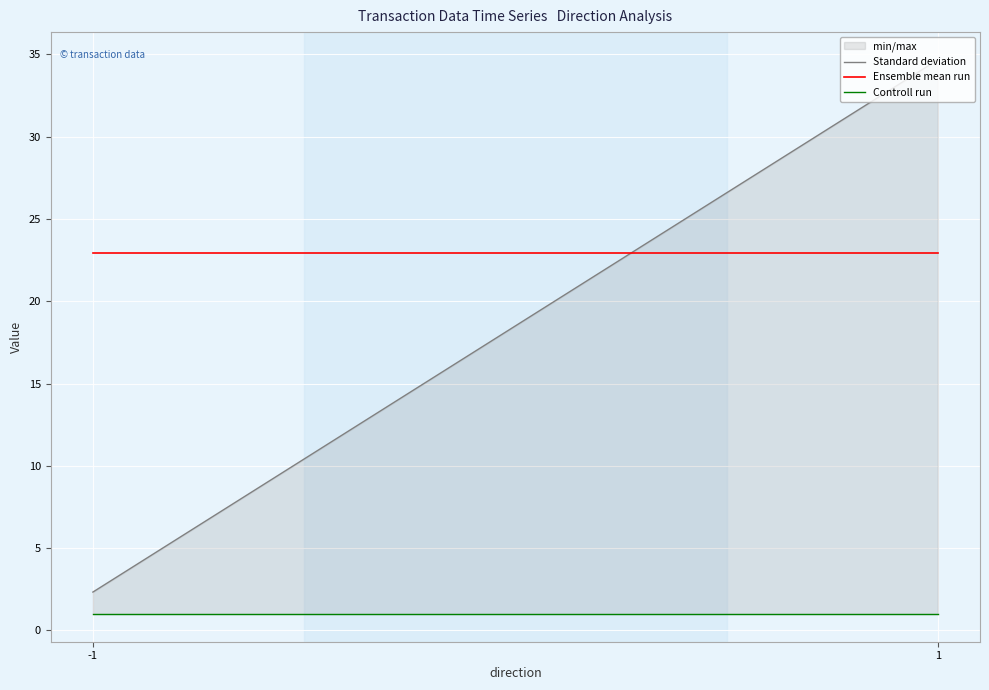

Which label corresponds to the largest value in the chart?

1